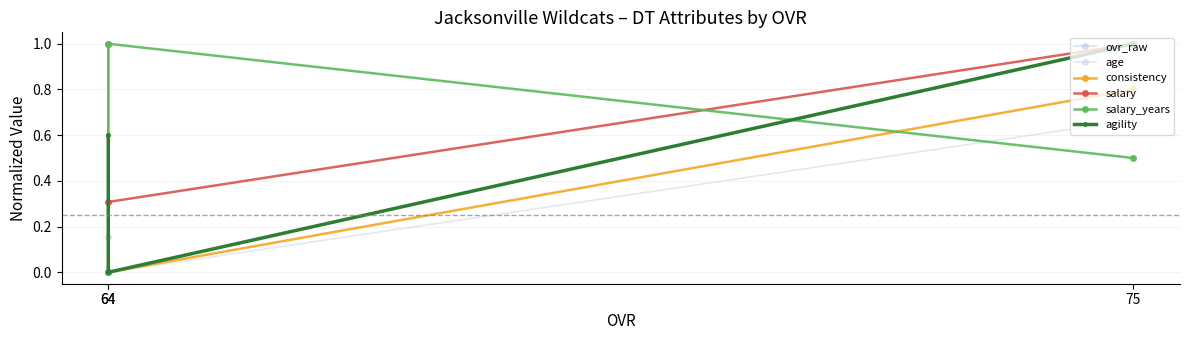

What is the difference between the second highest and minimum values in the salary series?

0.3